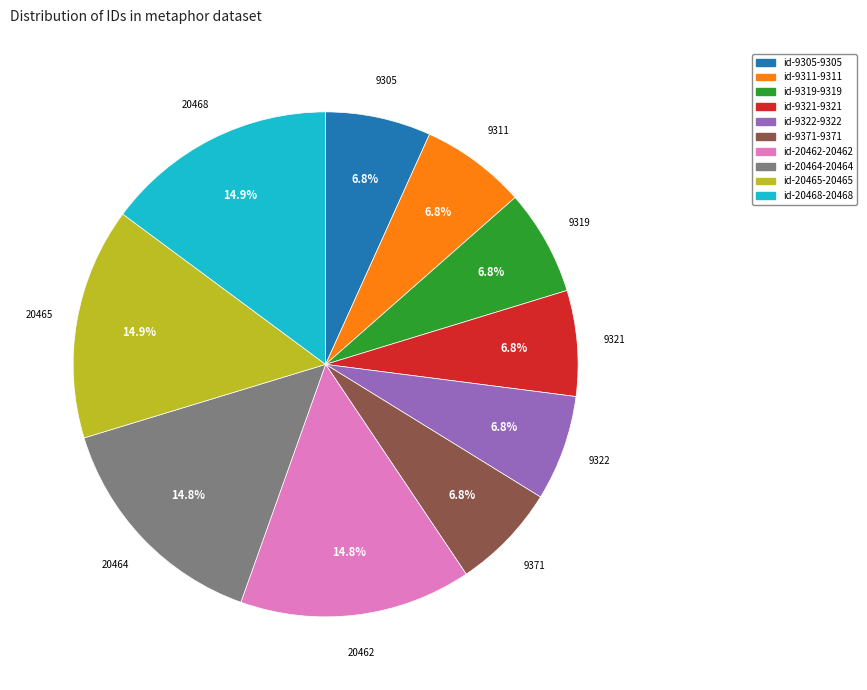

To the nearest percent, what portion does id-9311 represent?

7%